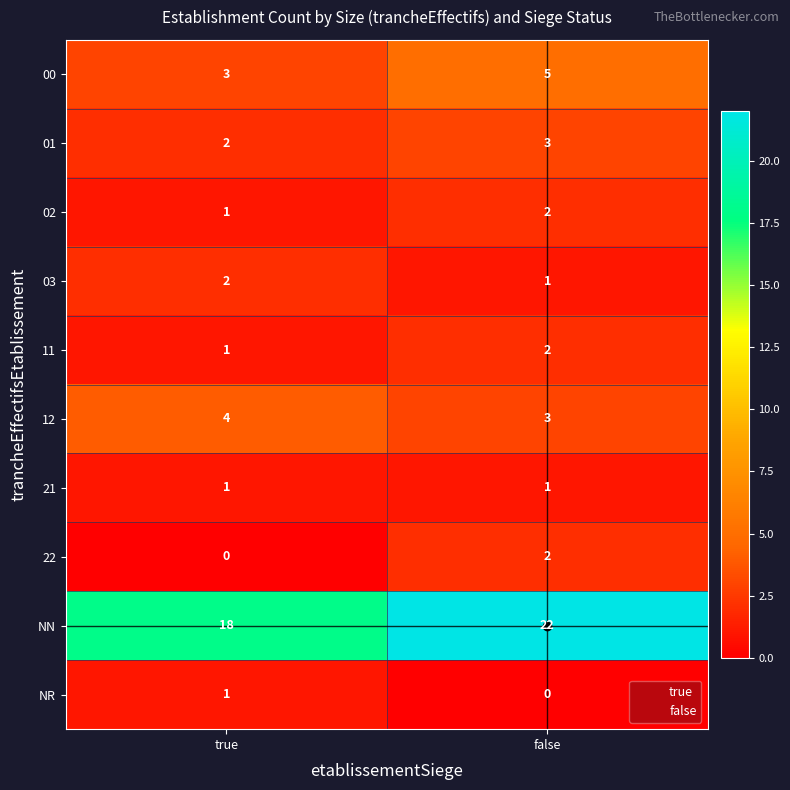

Count the number of data series in this chart.

10